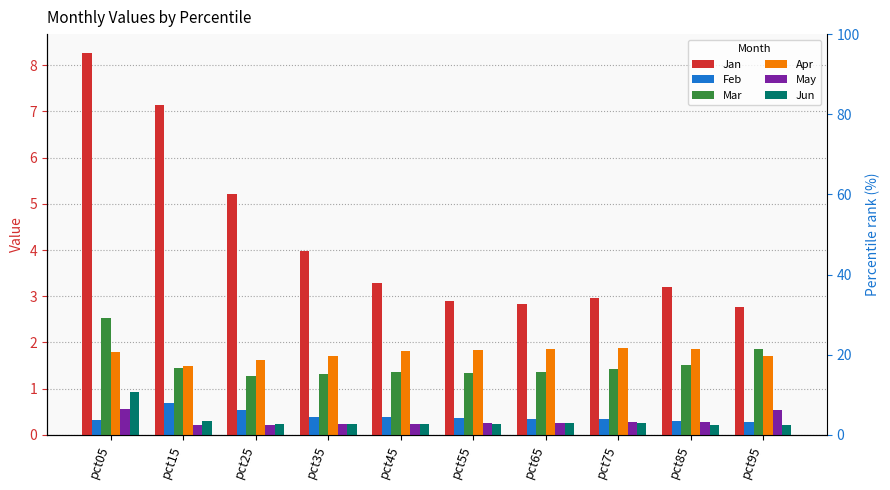

What is the smallest value displayed?

0.2